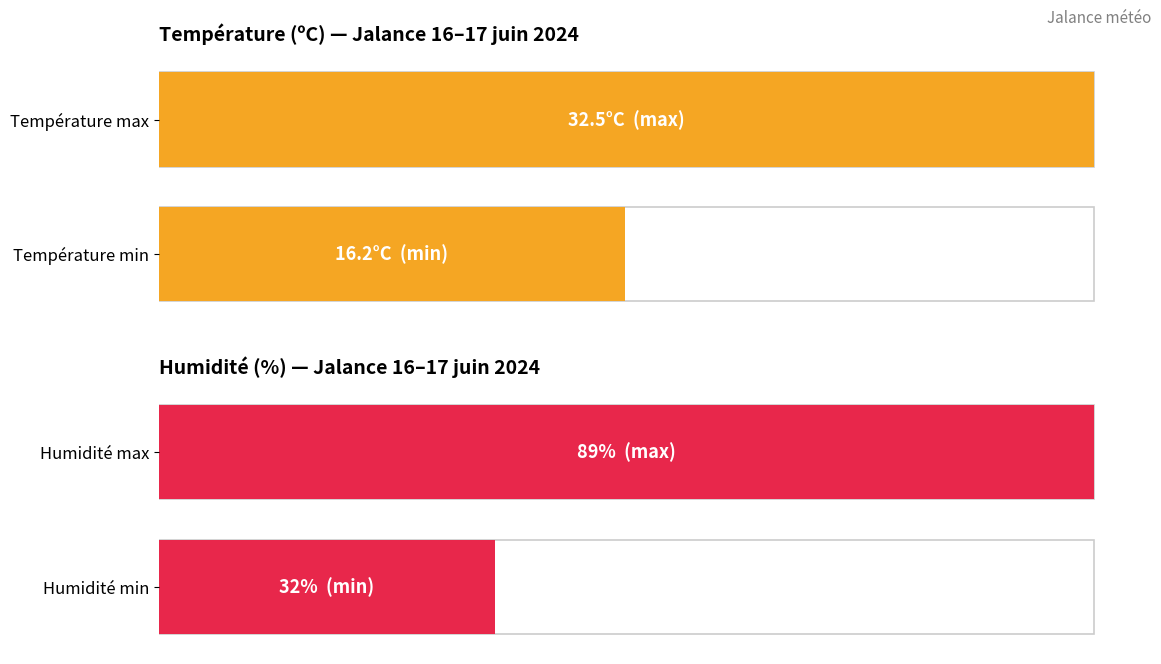

Which series has the widest spread of values?

Humidité (%)